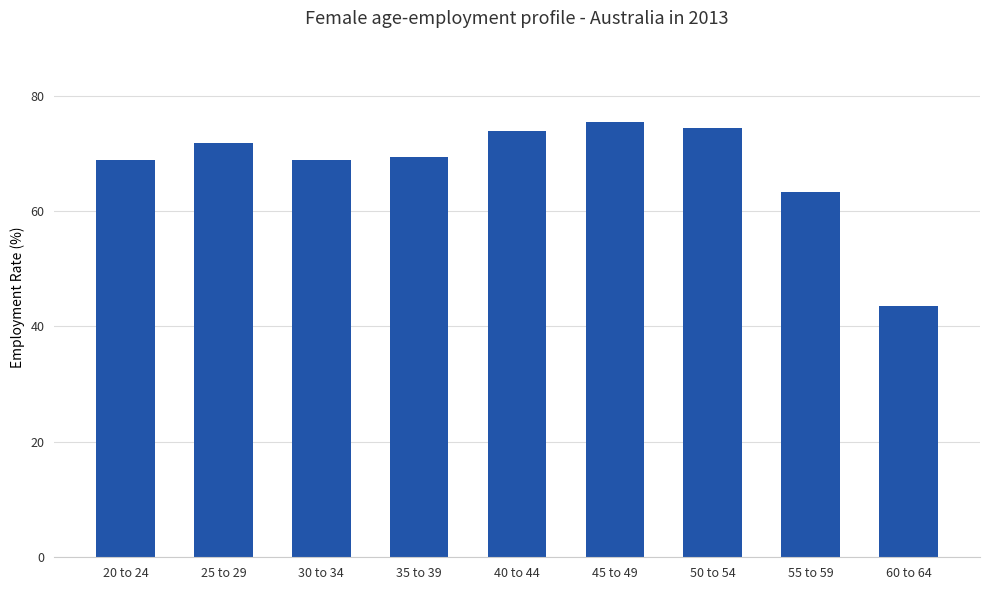

Reading right to left, extract all data points from this chart.

43.6	63.3	74.3	75.4	73.8	69.4	68.8	71.8	68.8